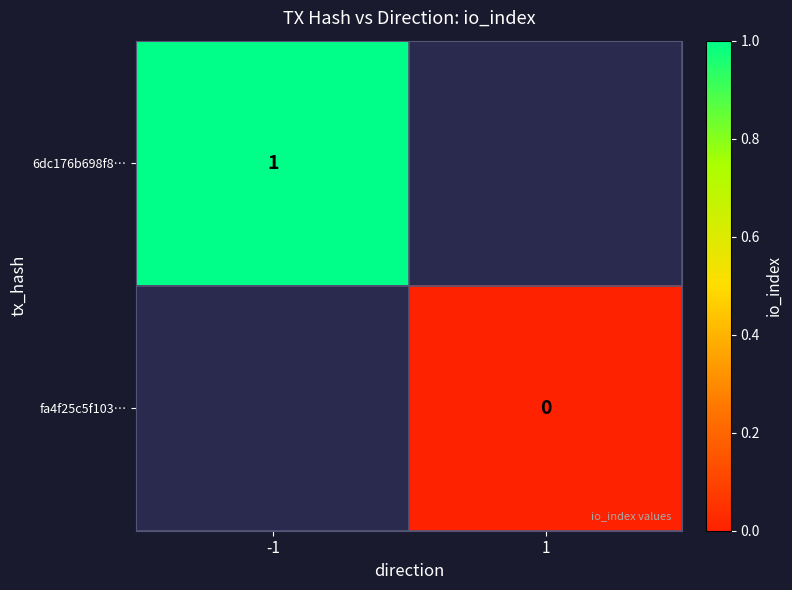

The 6dc176b698f8… series shows 1 at -1. True or false?

True